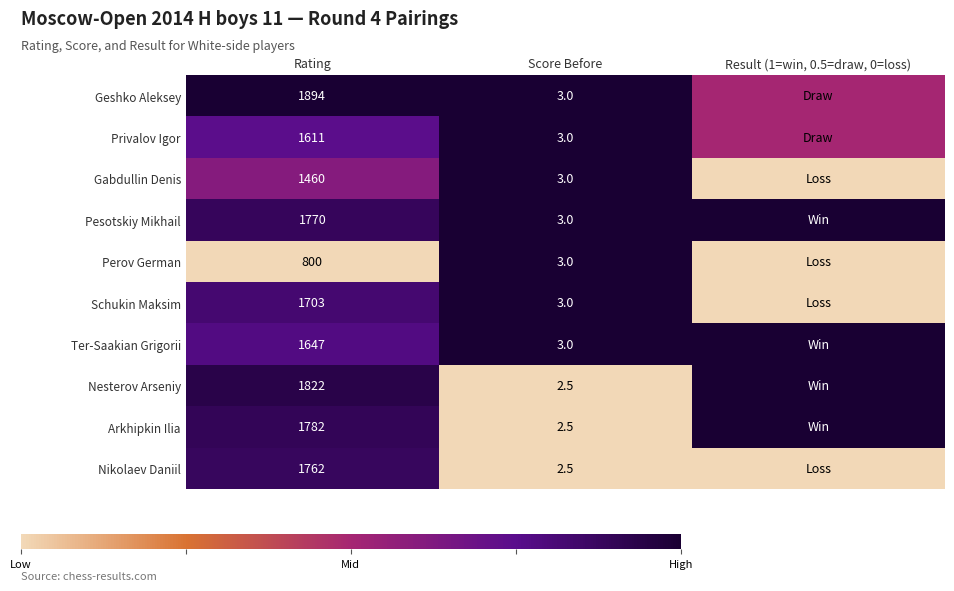

Is it true that Nikolaev Daniil equals 2381.8 at Rating?

False